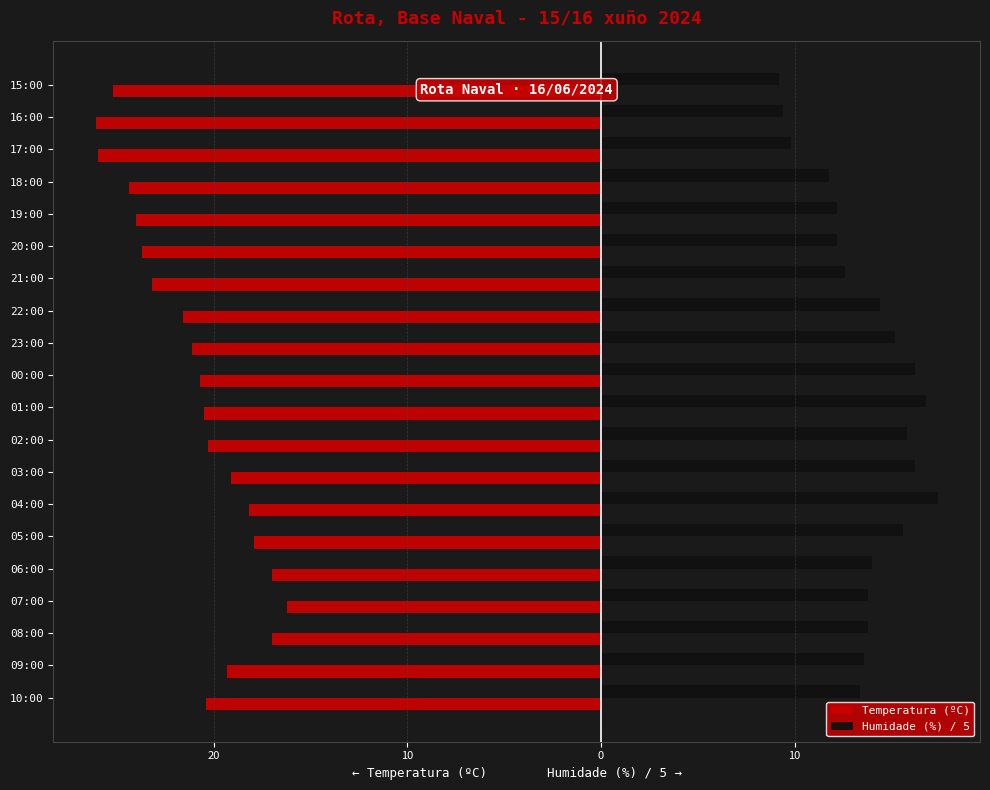

What are all the series names shown in the legend?

Temperatura (ºC), Humidade (%) / 5